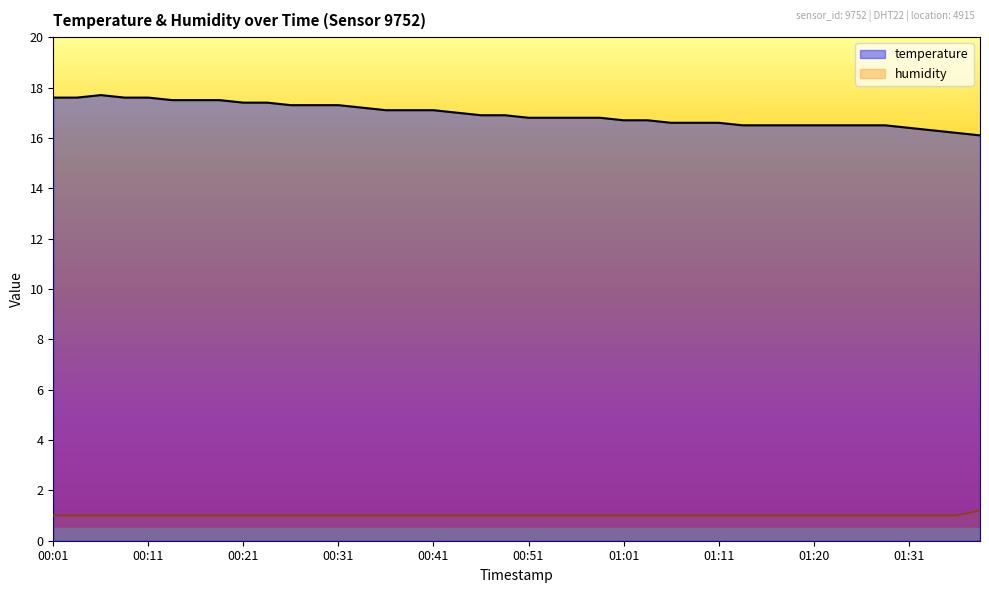

List the series in order of their peak value, highest first.

temperature, humidity